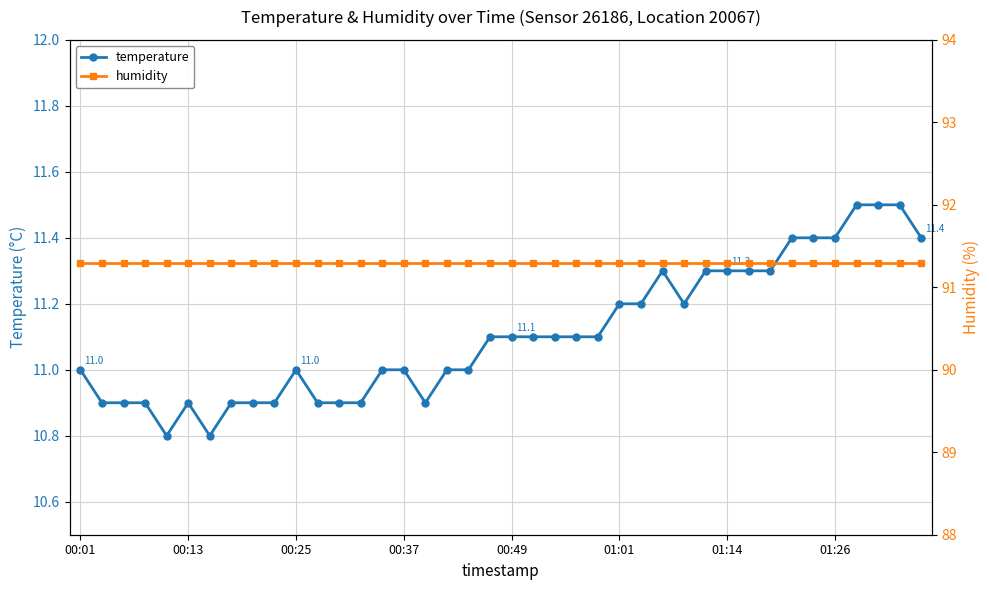

The temperature series shows 11.0 at 00:25. True or false?

True